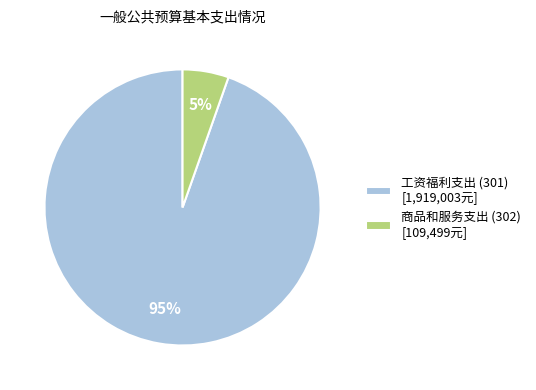

Combined, do 商品和服务支出 (302) and 工资福利支出 (301) account for over 50%?

Yes